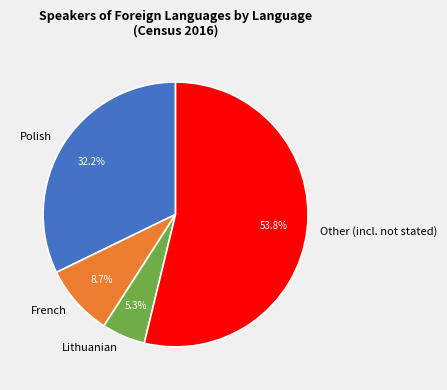

Which slice is the largest?

Other (incl. not stated)